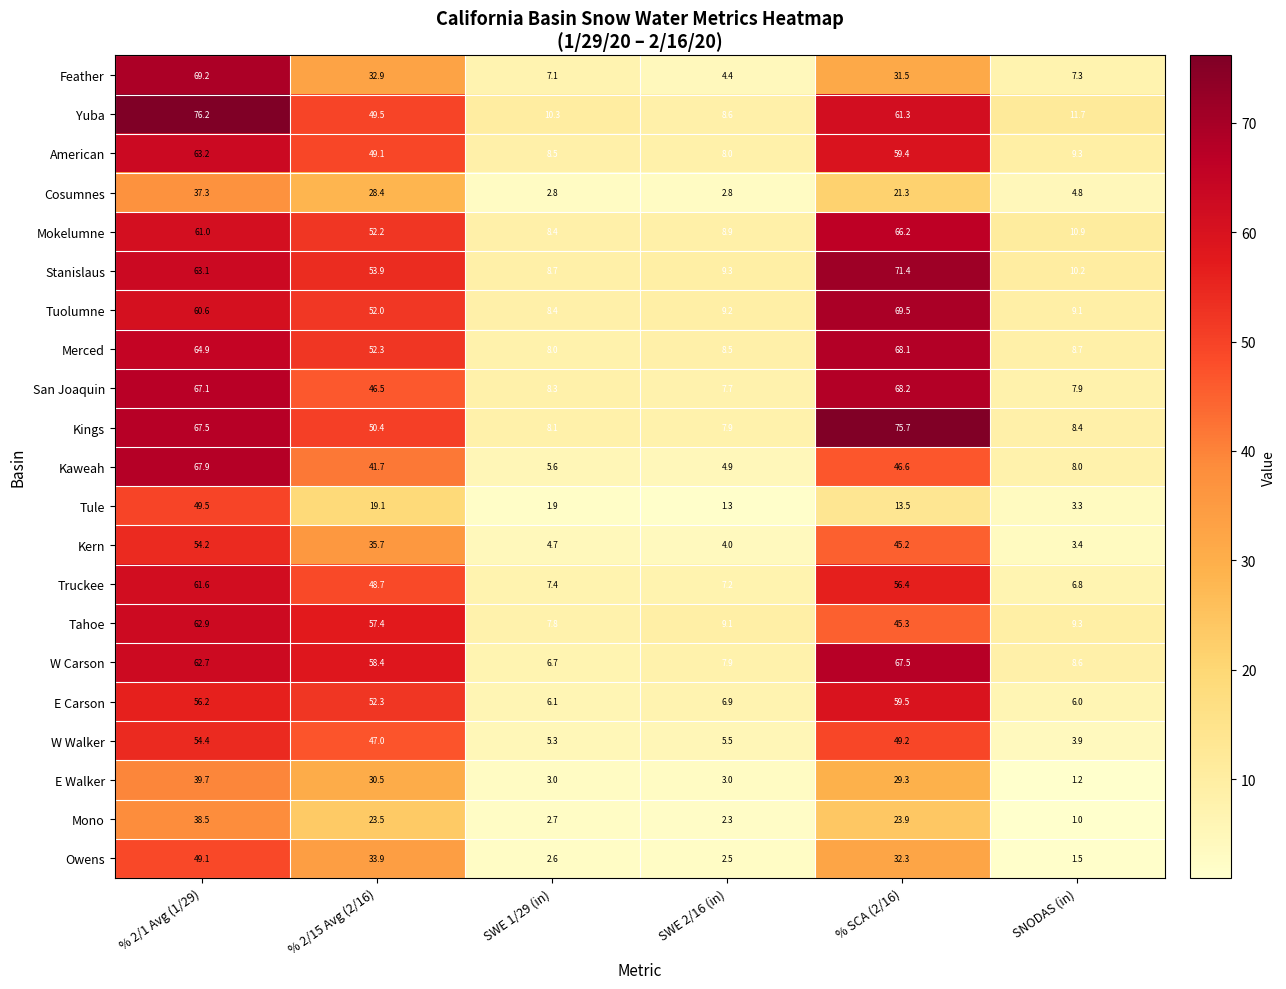

At % SCA (2/16), list the series in order from largest to smallest.

Kings, Stanislaus, Tuolumne, San Joaquin, Merced, W Carson, Mokelumne, Yuba, E Carson, American, Truckee, W Walker, Kaweah, Tahoe, Kern, Owens, Feather, E Walker, Mono, Cosumnes, Tule